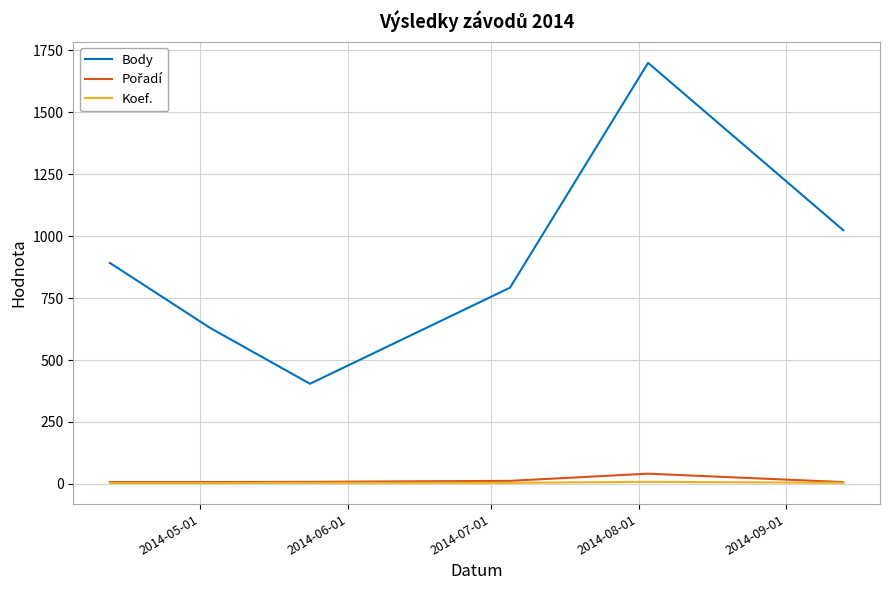

Which series has the largest total across all categories?

Body